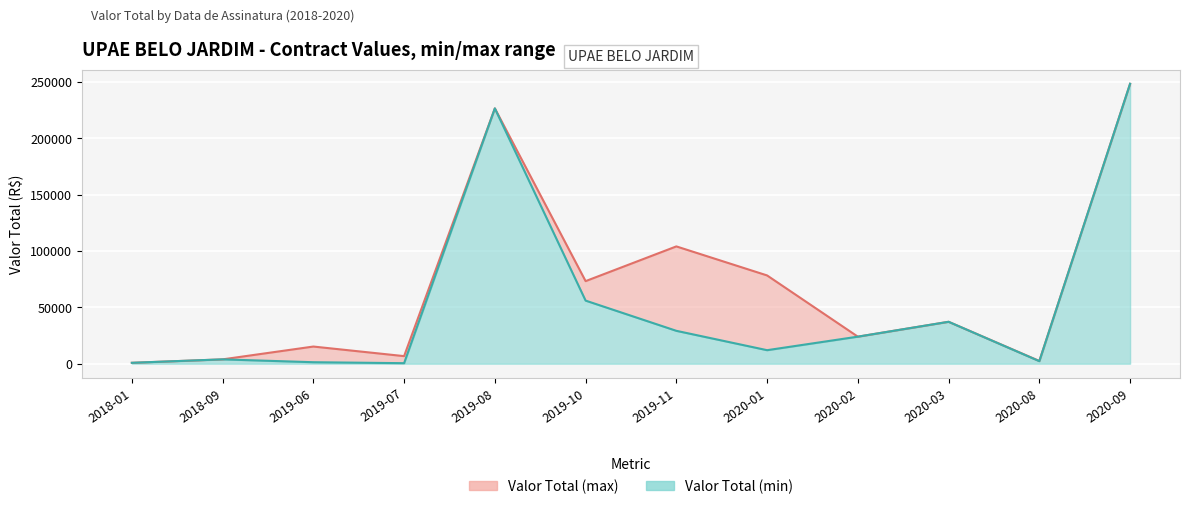

What is the total value across all series at 2019-08?

453204.2